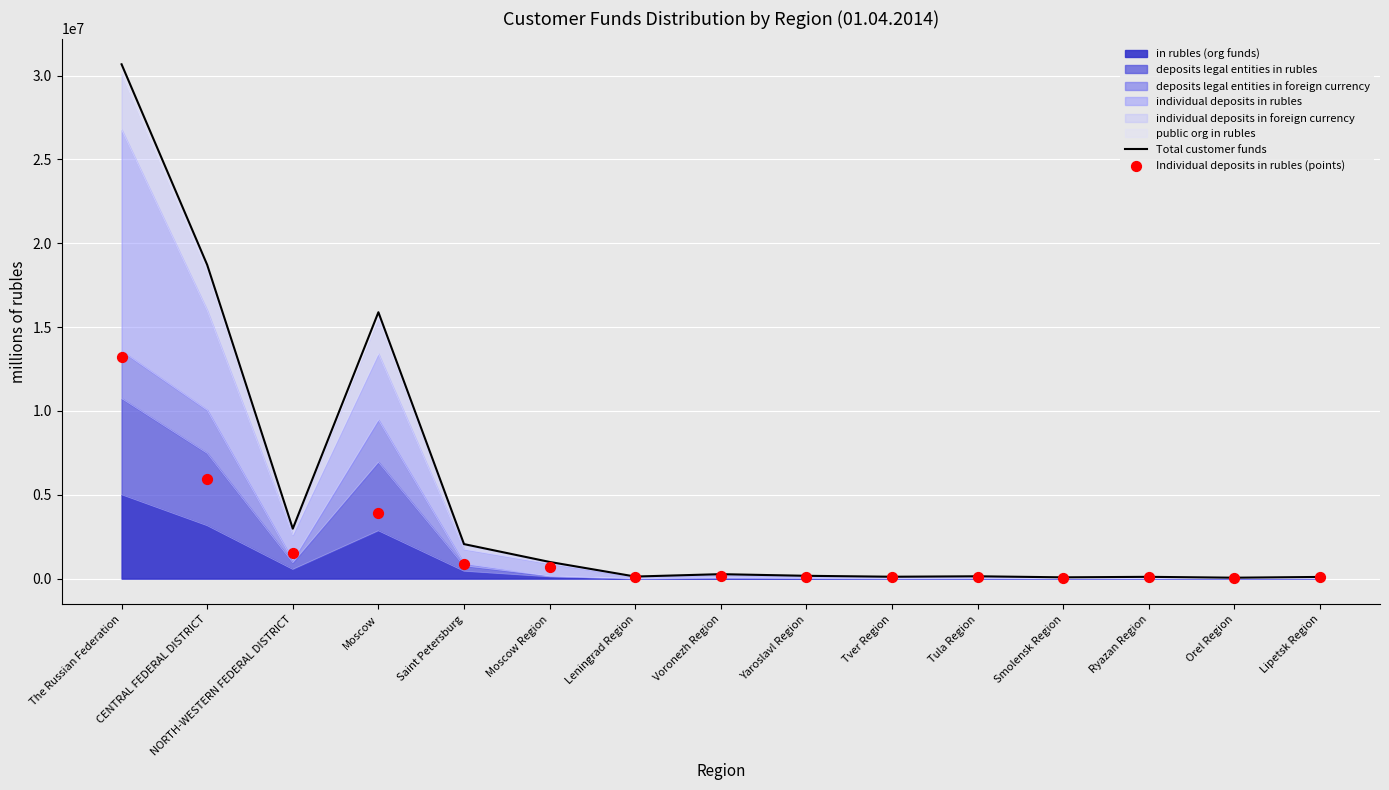

Which series contains the lowest Y value?

Individual deposits in rubles (points)